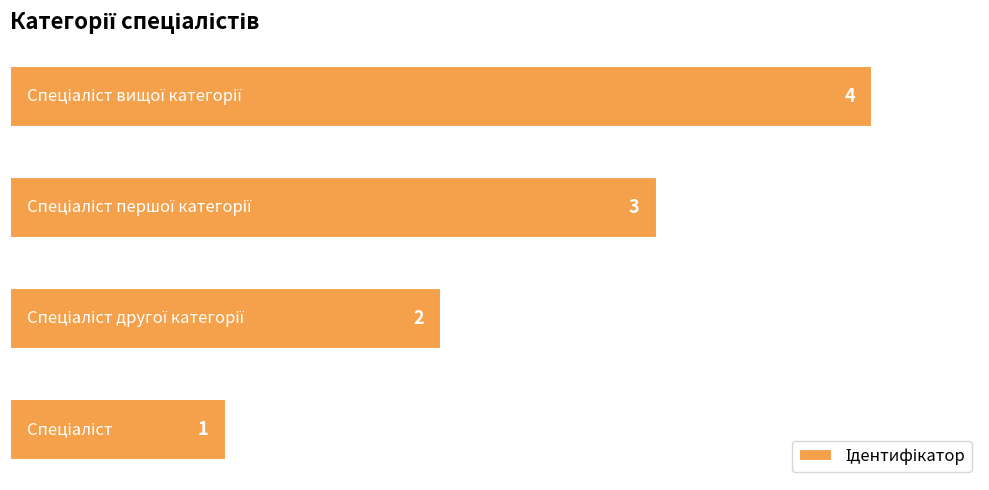

How many data points are less than 3?

2